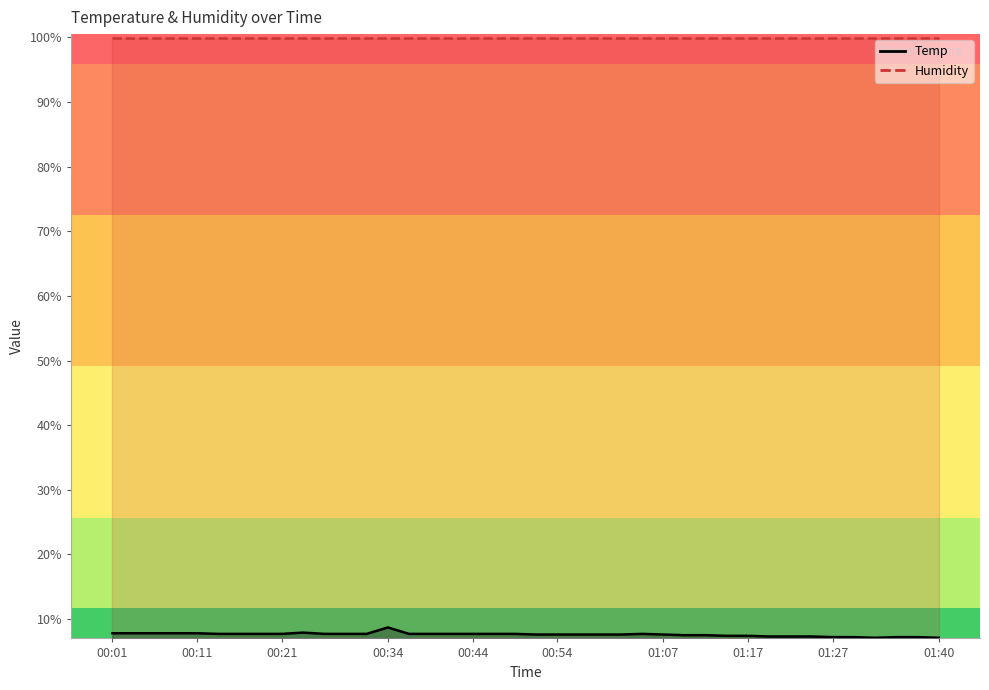

What are all the series names shown in the legend?

Temp, Humidity